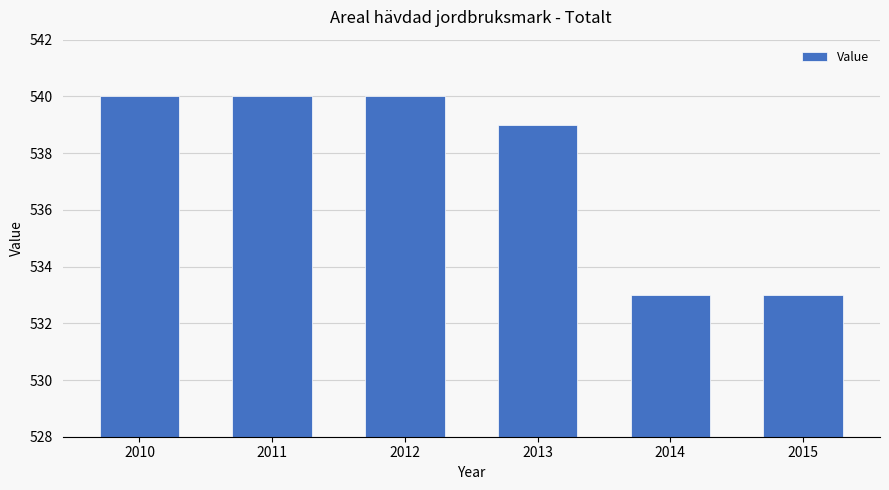

How many values are below 540?

3